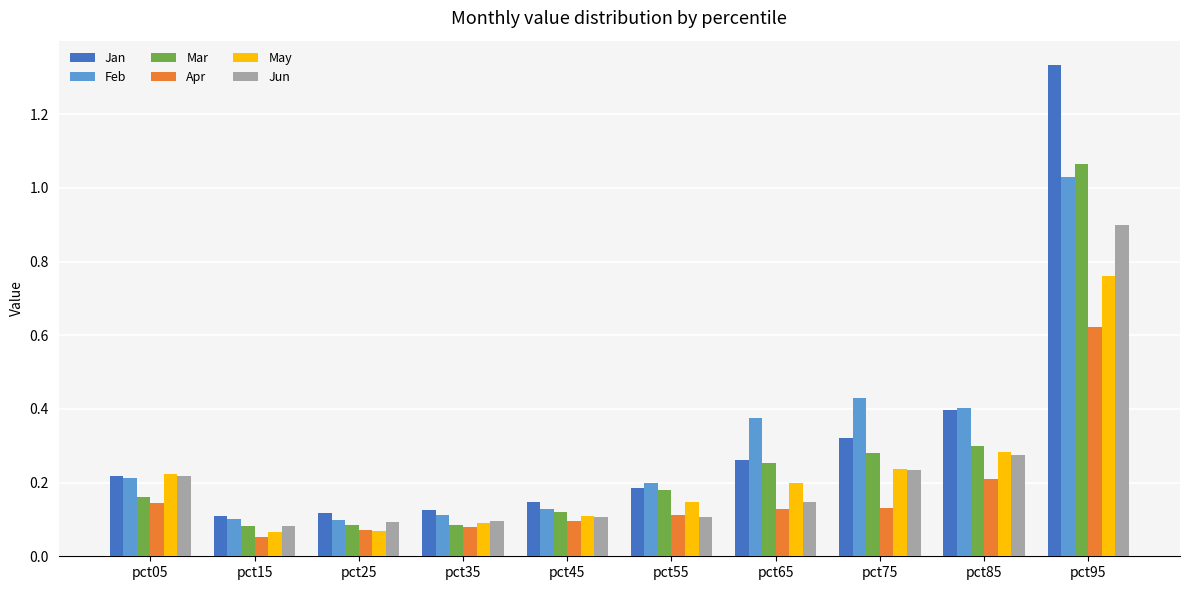

How many bars are there in each group?

6